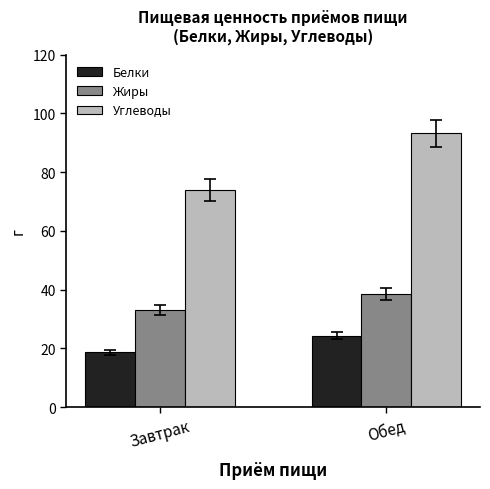

What is the smallest value displayed?

18.7